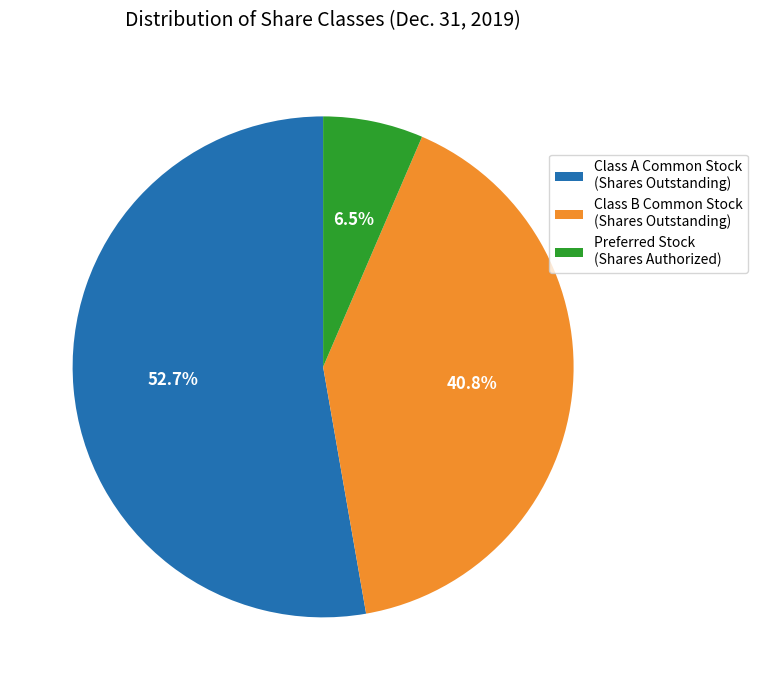

Count the number of slices in the pie.

3